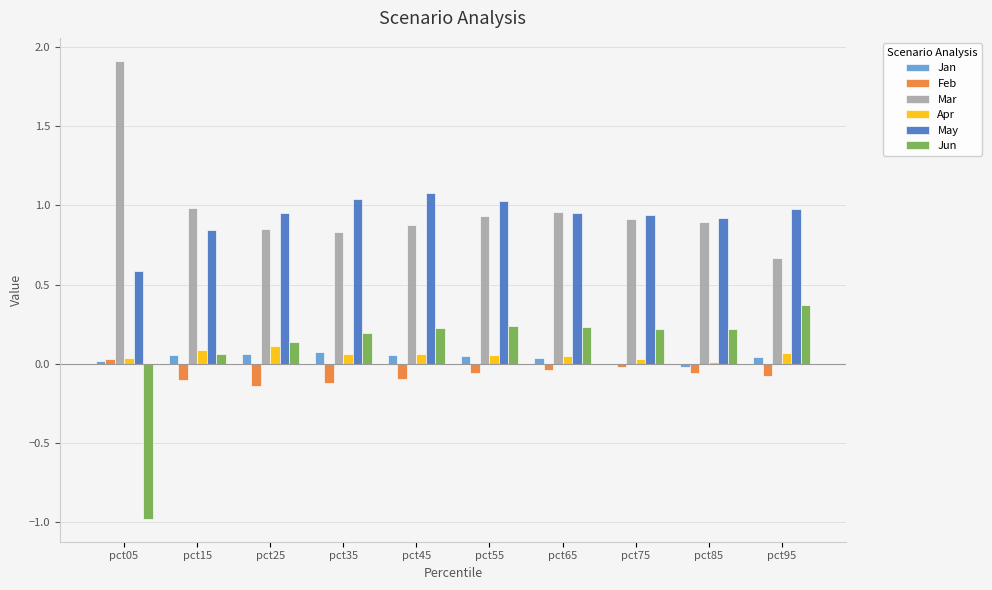

Which series has the largest total across all categories?

Mar